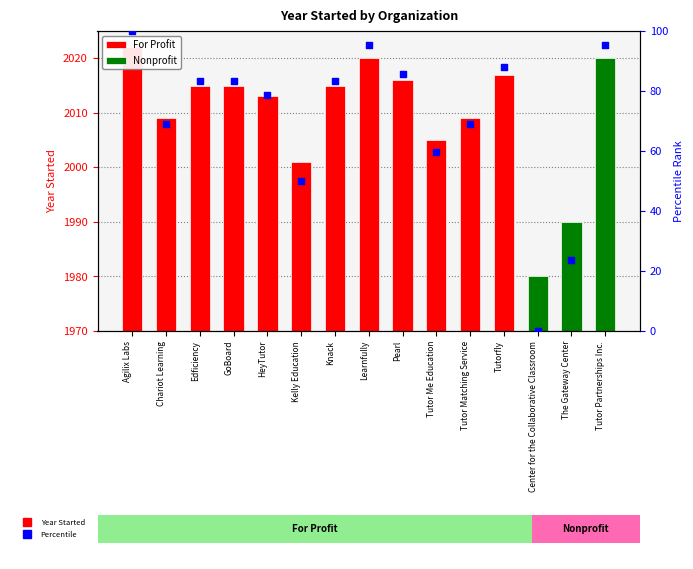

What is the ratio of the value at Edficiency to the value at Tutor Matching Service?

1.2